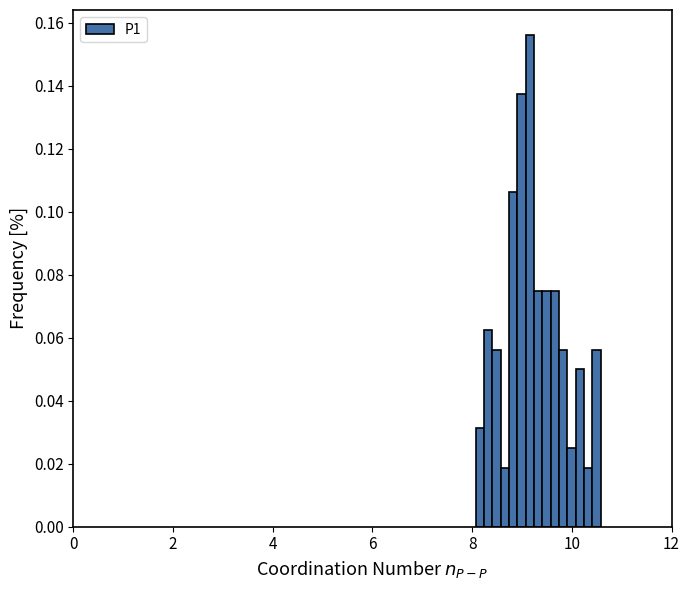

Around what value on the x-axis is the tallest bar? Give the approximate position of its centre, as read against the axis.

9.2